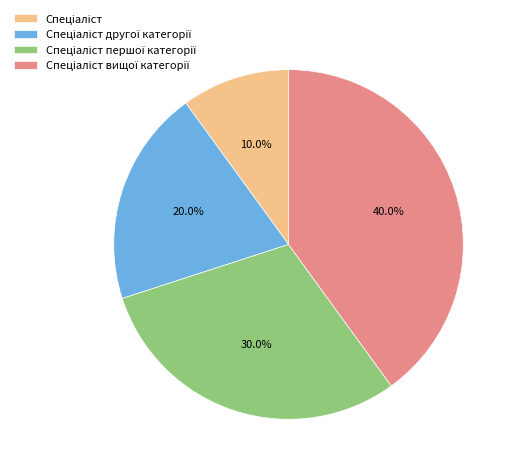

Is there a majority slice in this chart?

No